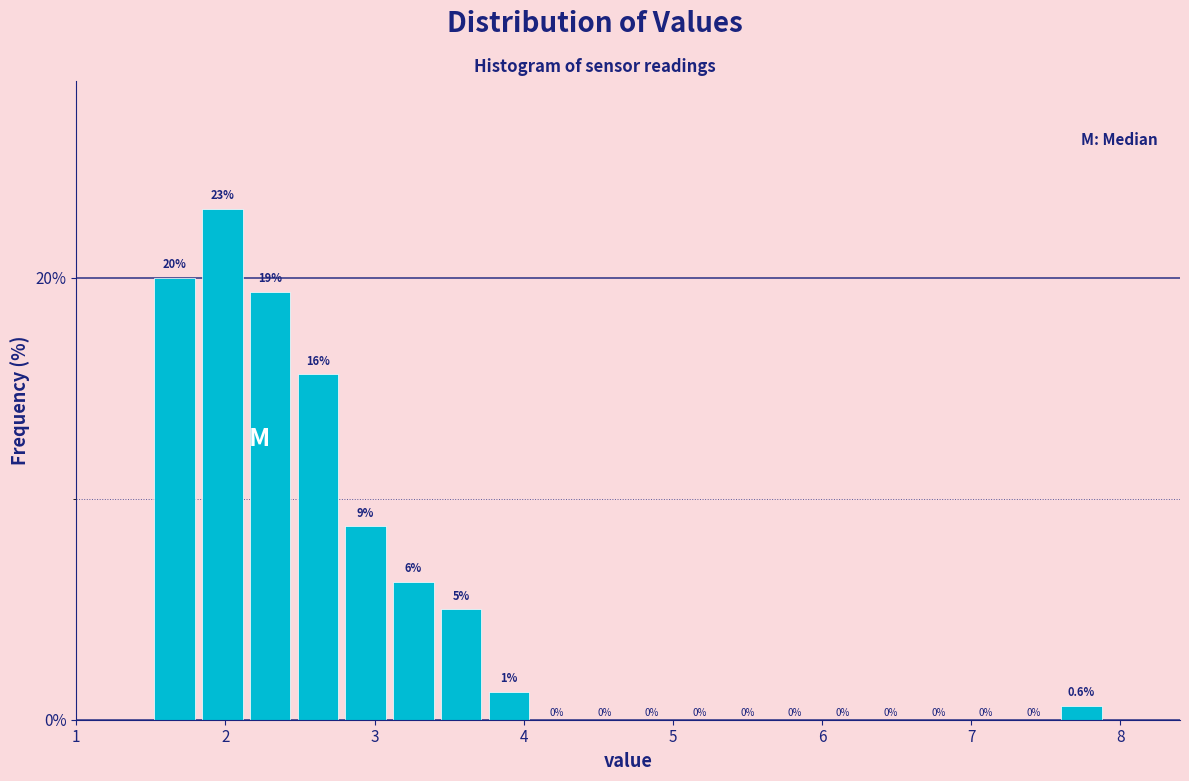

Read against the x-axis, roughly where is the centre of the tallest bar?

2.0